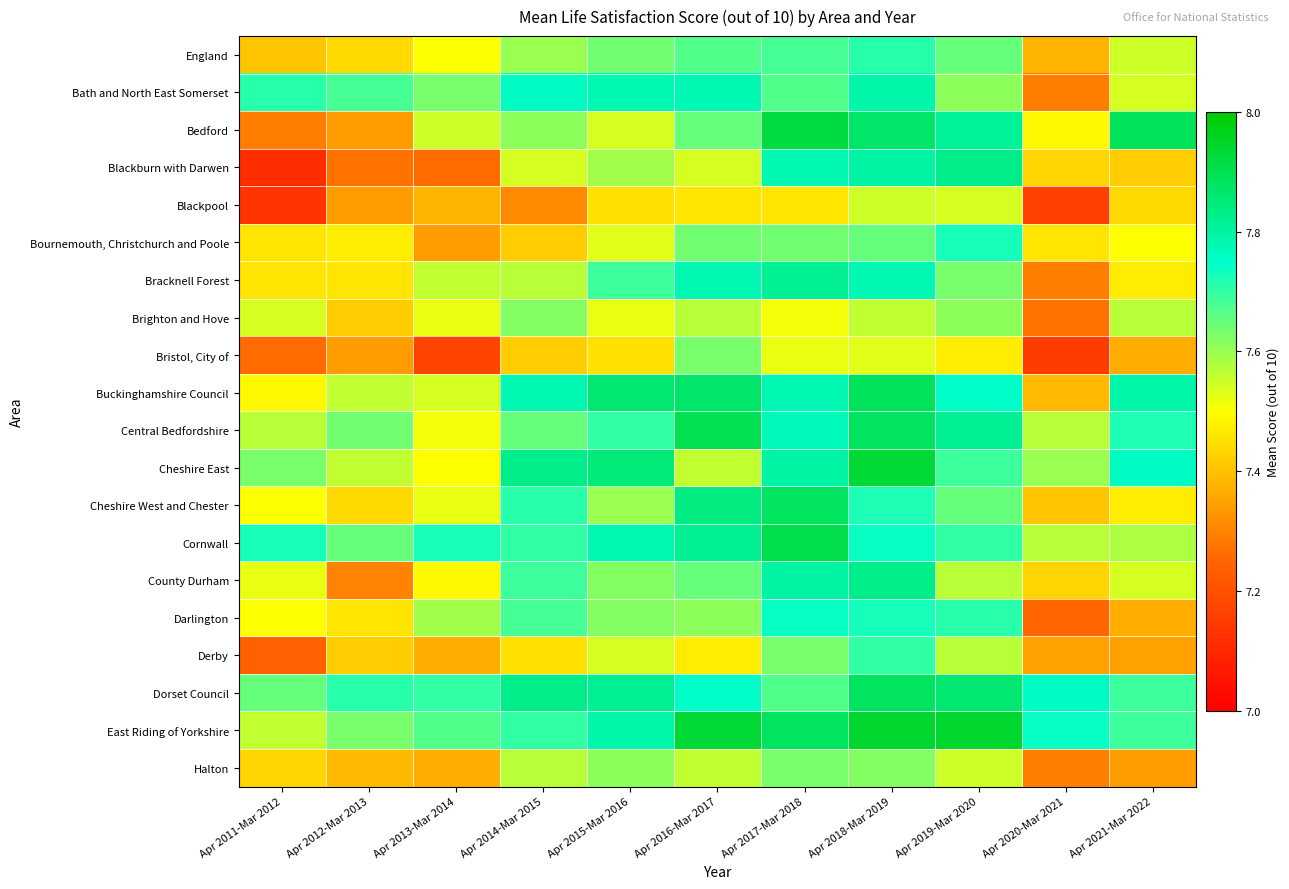

At which category does the chart reach its minimum across all series?

Apr 2011-Mar 2012